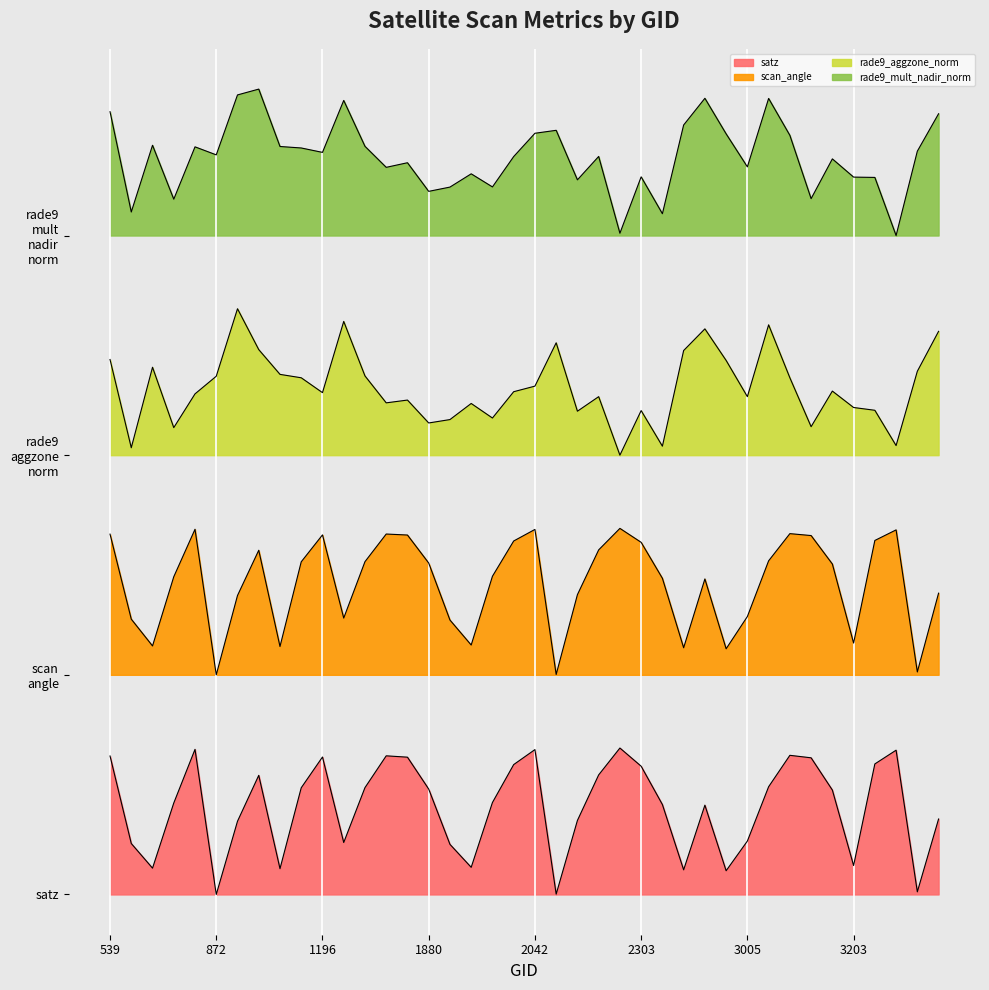

How many values in the rade9_mult_nadir_norm series are below 4?

17